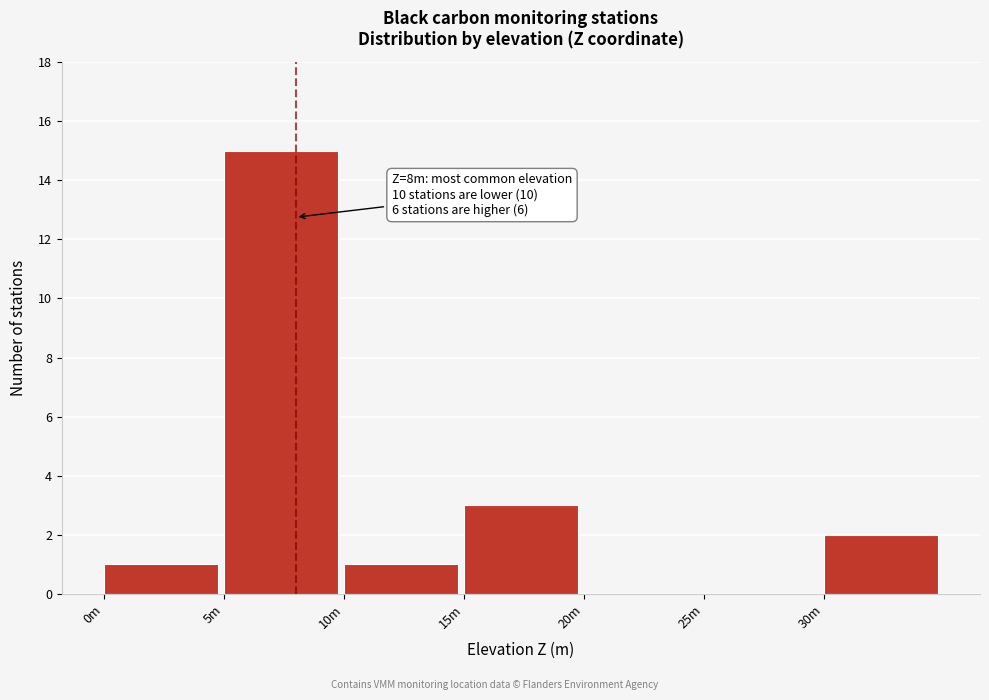

Reading left to right, extract all data points from this chart.

0m=1	5m=15	10m=1	15m=3	20m=0	25m=0	30m=2